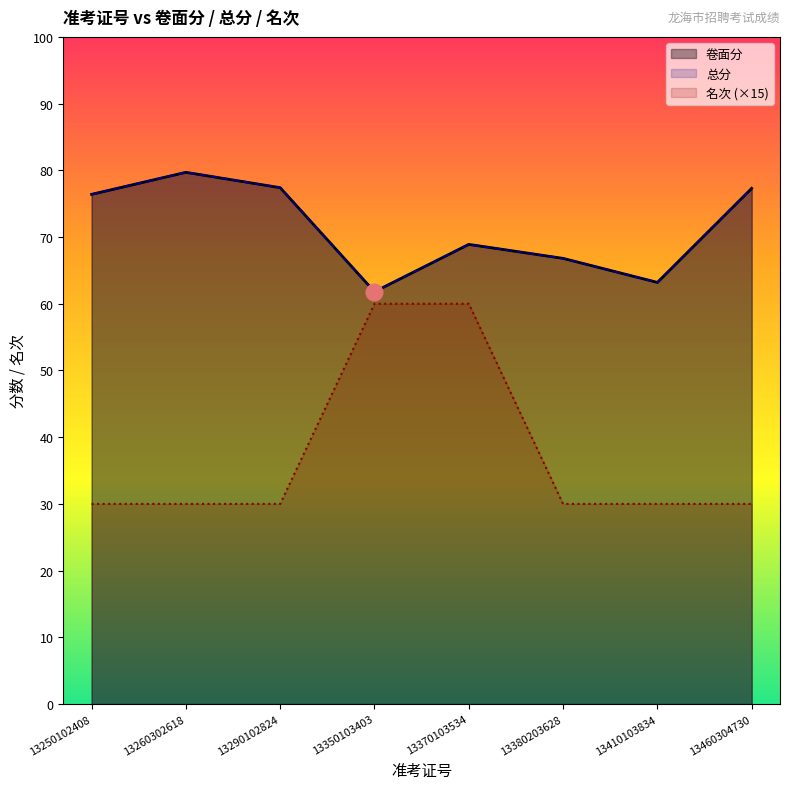

What is the value of the 名次 point at the 7th from the left?

30.0